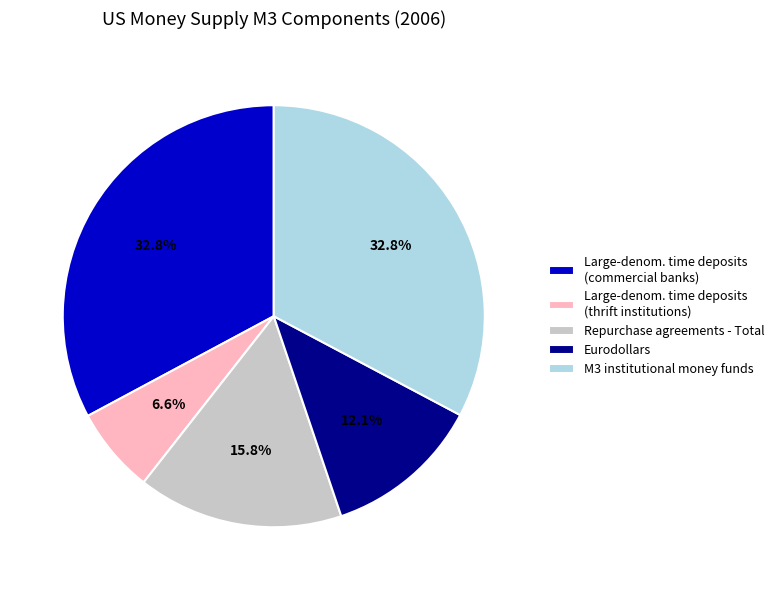

What is the smallest slice in the pie chart?

Large-denom. time deposits (thrift institutions)